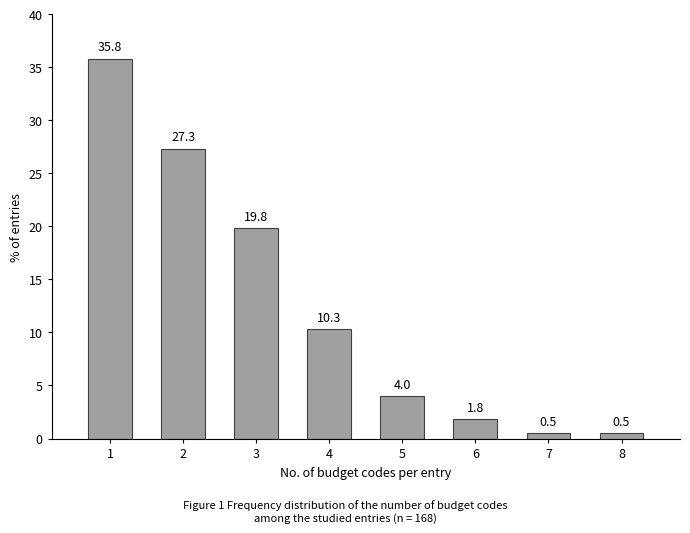

Reading left to right, extract all data points from this chart.

35.8	27.3	19.8	10.3	4.0	1.8	0.5	0.5